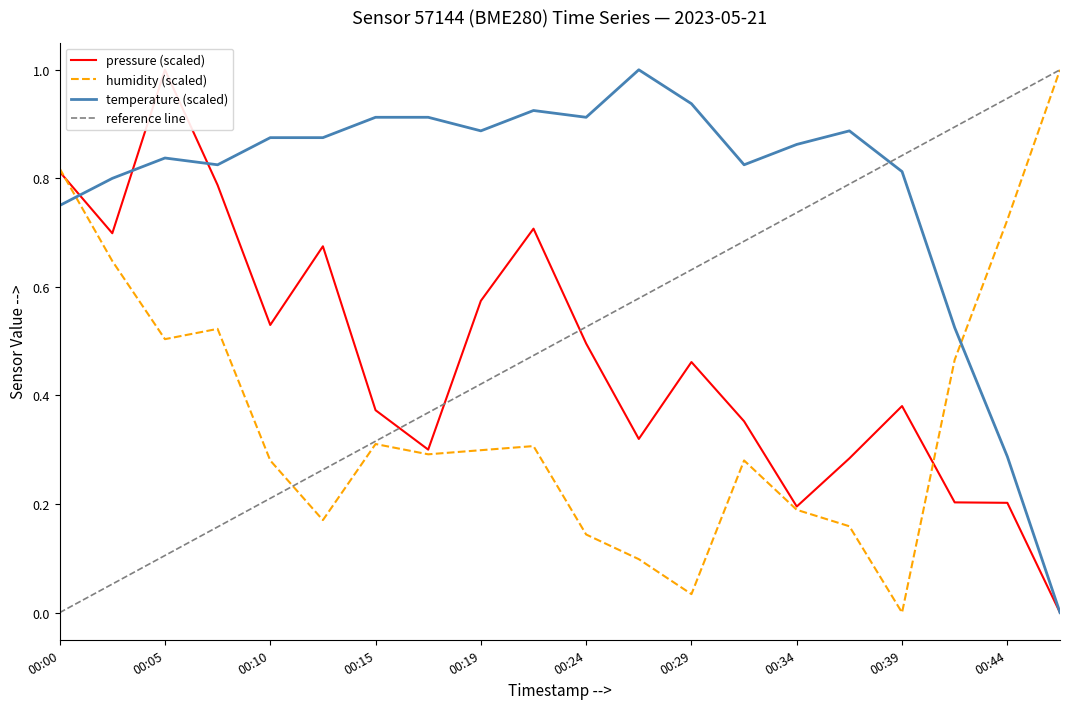

The pressure series shows 0.1 at 00:34. True or false?

False